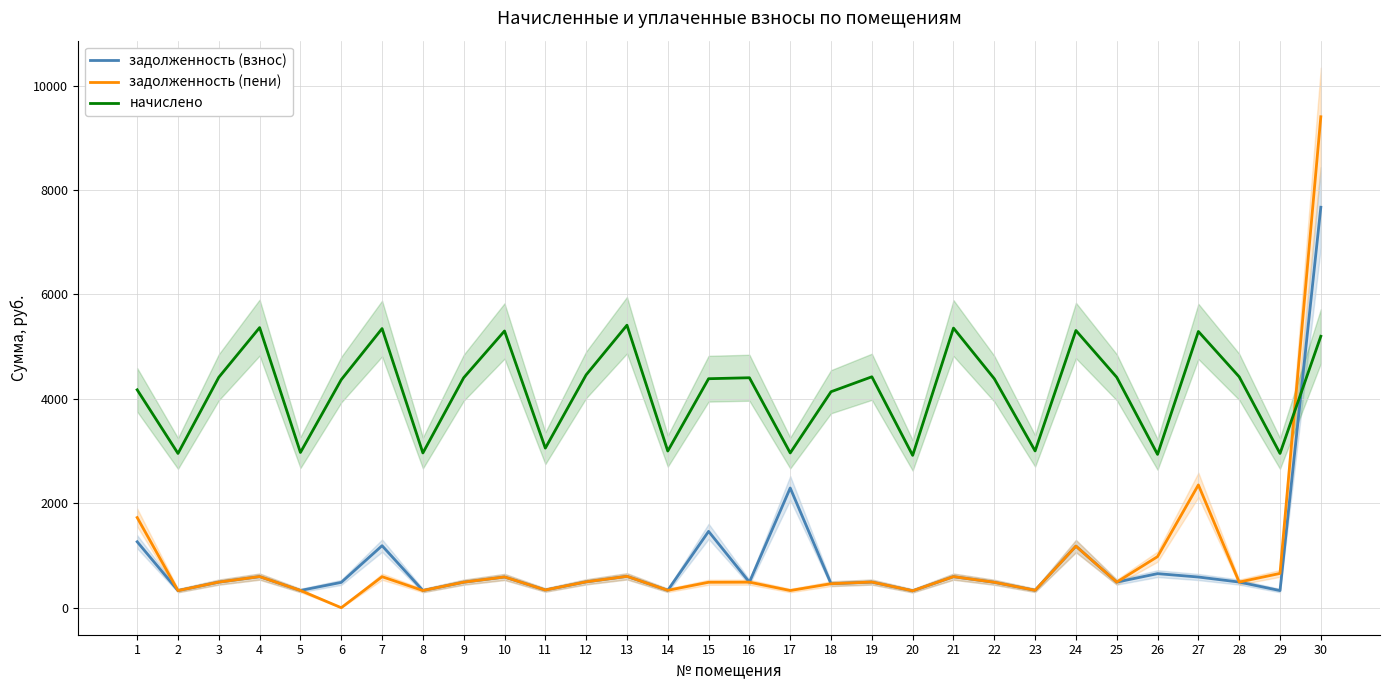

Reading right to left, extract all data points from this chart.

задолженность (взнос): 30=7670.4	29=328.3	28=491.4	27=587.9	26=652.5	25=490.4	24=1179.9	23=333.7	22=487.4	21=595.1	20=323.8	19=491.4	18=459.6	17=2292.9	16=489.4	15=1462.0	14=333.4	13=601.2	12=495.6	11=339.6	10=588.9	9=489.4	8=329.4	7=1188.1	6=485.3	5=330.4	4=596.1	3=490.4	2=328.3	1=1263.2
задолженность (пени): 30=9403.3	29=656.6	28=491.4	27=2351.6	26=978.8	25=490.4	24=1179.9	23=333.7	22=487.4	21=595.1	20=324.2	19=491.4	18=459.6	17=329.4	16=489.4	15=487.4	14=333.4	13=601.2	12=495.6	11=339.6	10=588.9	9=489.4	8=329.4	7=594.0	6=0.0	5=330.4	4=596.1	3=490.4	2=328.3	1=1726.9
начислено: 30=5198.8	29=2954.9	28=4423.1	27=5291.1	26=2936.4	25=4413.9	24=5309.6	23=3002.9	22=4386.1	21=5355.7	20=2918.0	19=4423.1	18=4136.9	17=2964.2	16=4404.6	15=4386.1	14=3001.1	13=5411.2	12=4460.0	11=3056.5	10=5300.3	9=4404.6	8=2964.2	7=5346.4	6=4367.7	5=2973.3	4=5365.0	3=4413.9	2=2954.9	1=4173.8